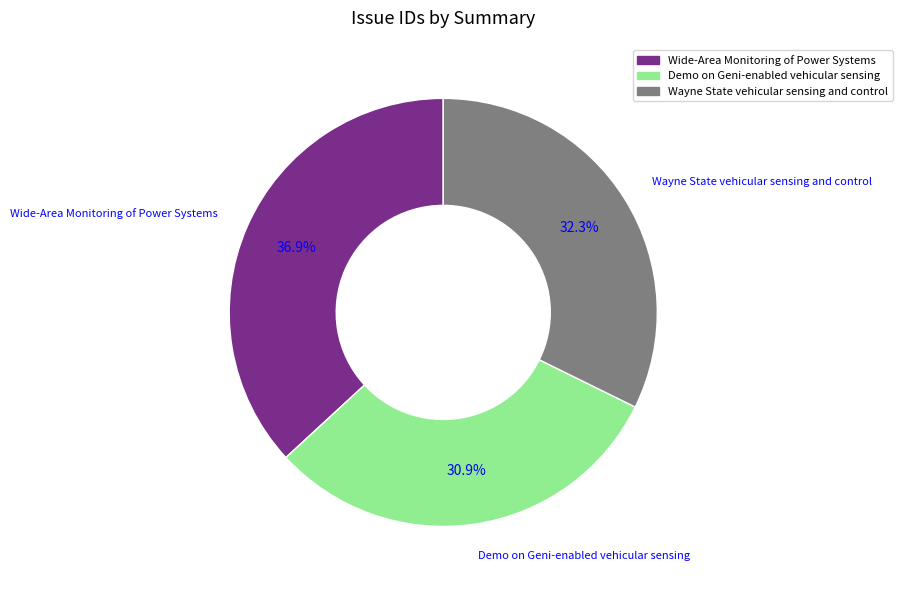

Which category has the smallest portion of the pie?

Demo on Geni-enabled vehicular sensing